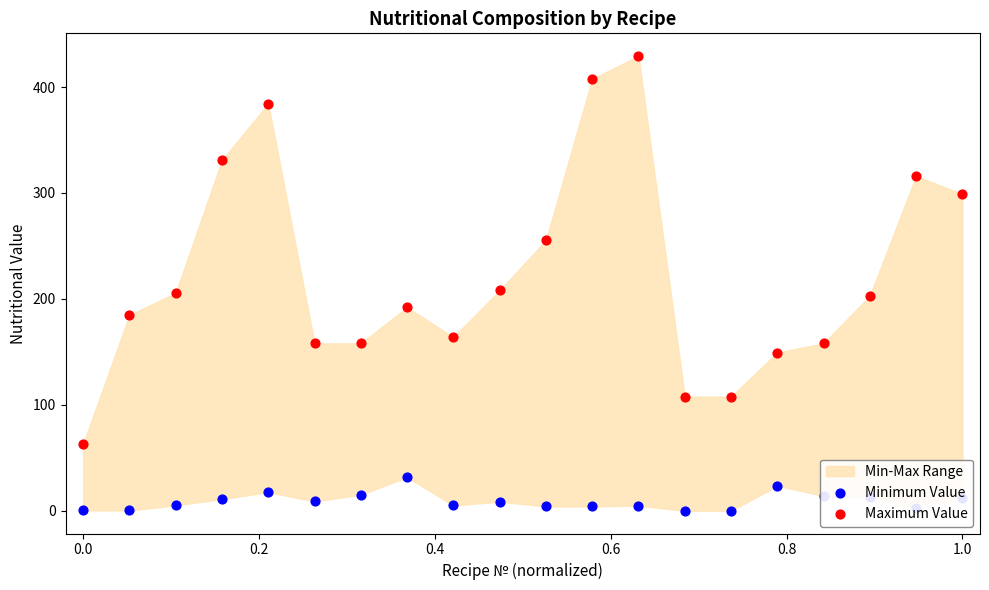

Which series contains the lowest Y value?

Minimum Value